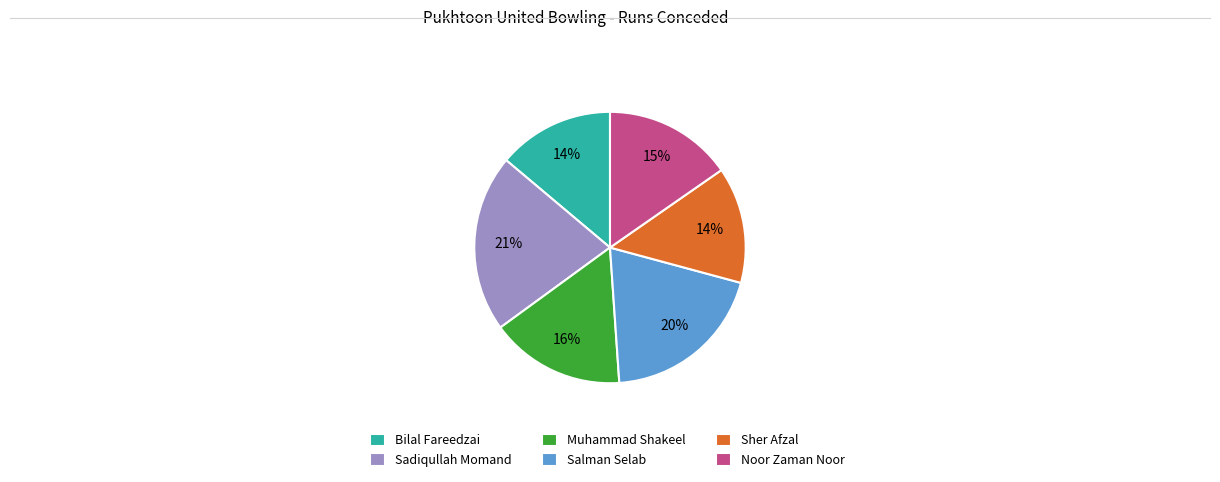

What is the largest slice in the pie chart?

Sadiqullah Momand